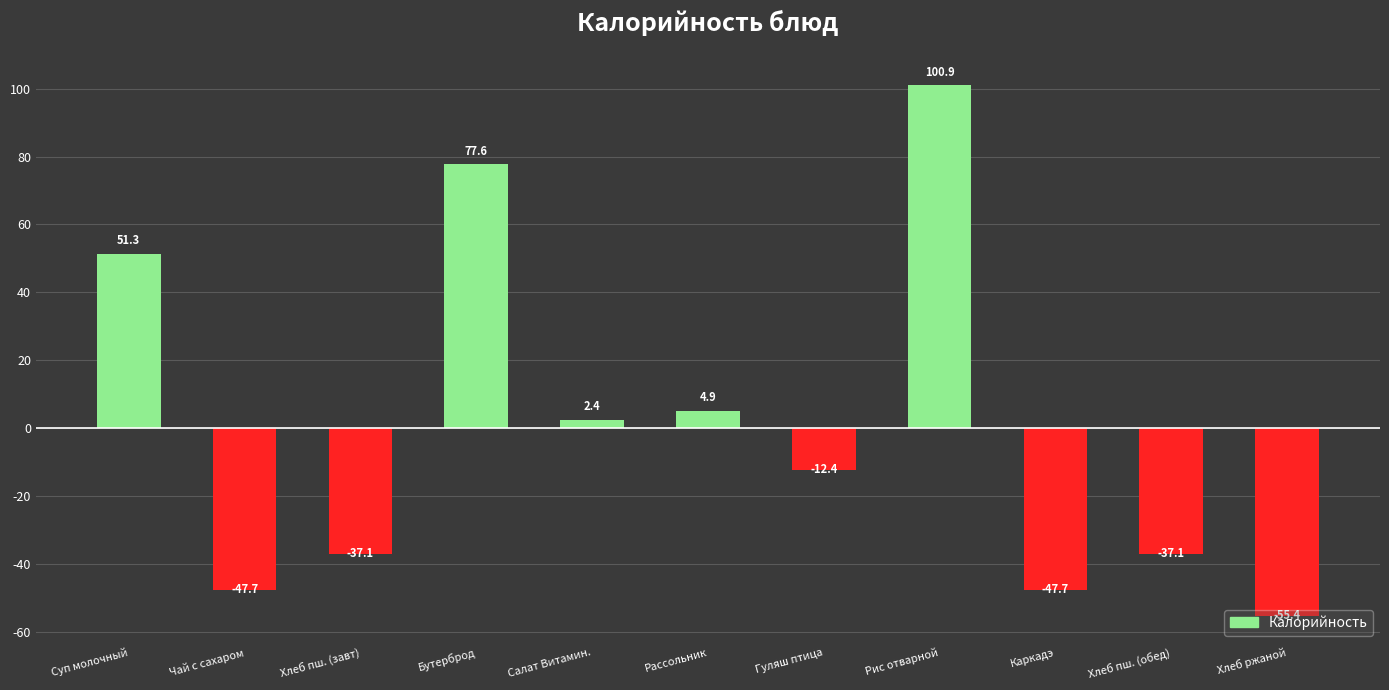

What is the label of the 11th bar from the right?

Суп молочный